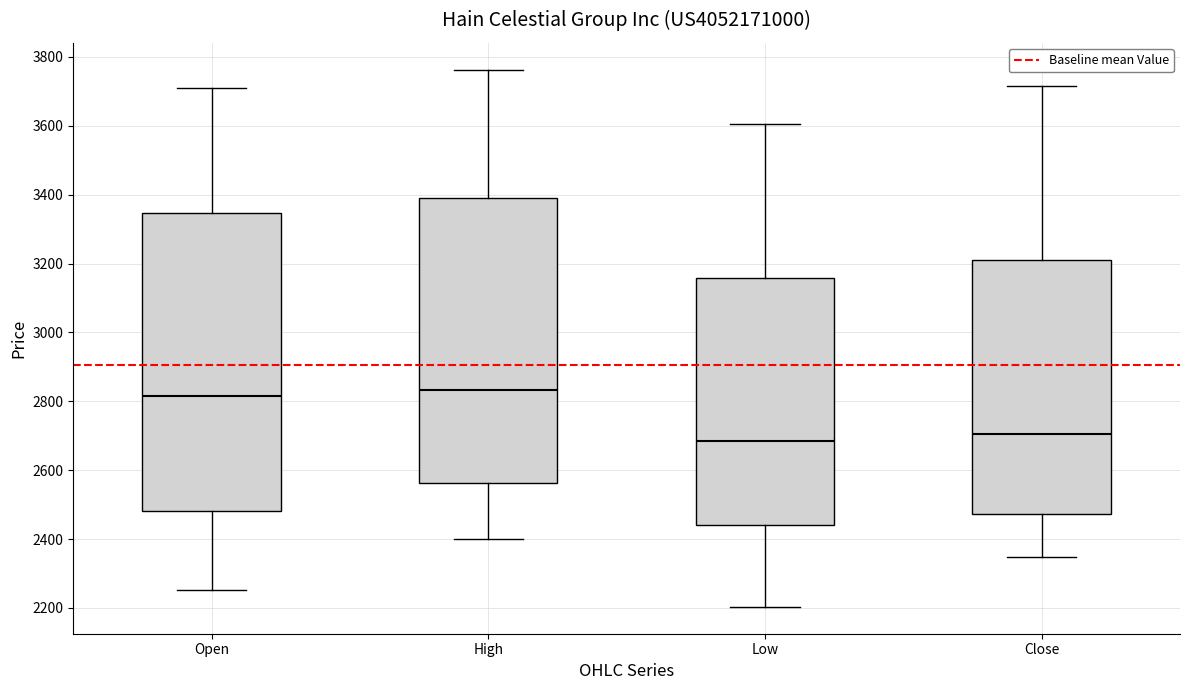

Reading left to right, read every box against the y-axis: the position of its median line, the range the box covers, and the ends of its whiskers. The values are not printed on the chart, so give them approximately, as read against the axis.

Open: median 2820, box 2480 to 3340, whiskers 2260 to 3700
High: median 2840, box 2560 to 3400, whiskers 2400 to 3760
Low: median 2680, box 2440 to 3160, whiskers 2200 to 3600
Close: median 2700, box 2480 to 3220, whiskers 2340 to 3720